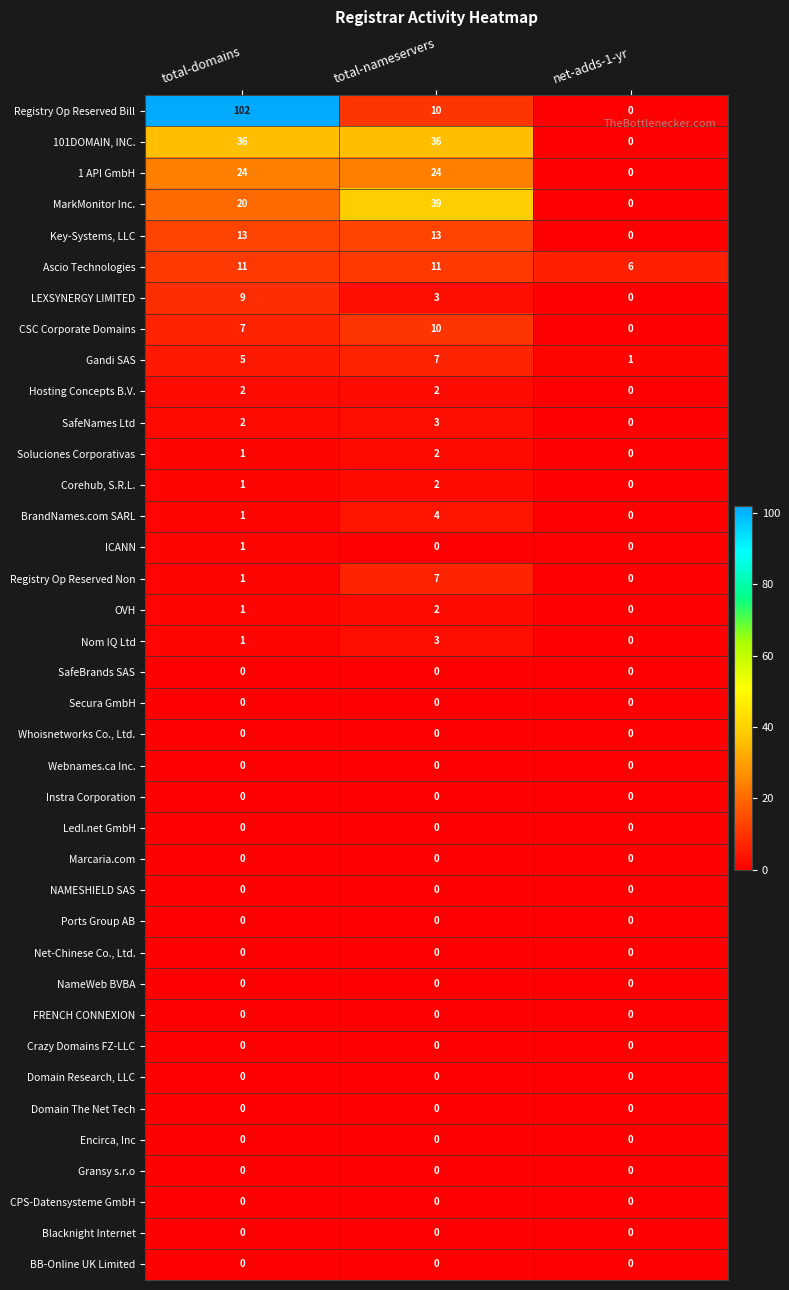

What is the highest value of the SafeNames Ltd series?

3